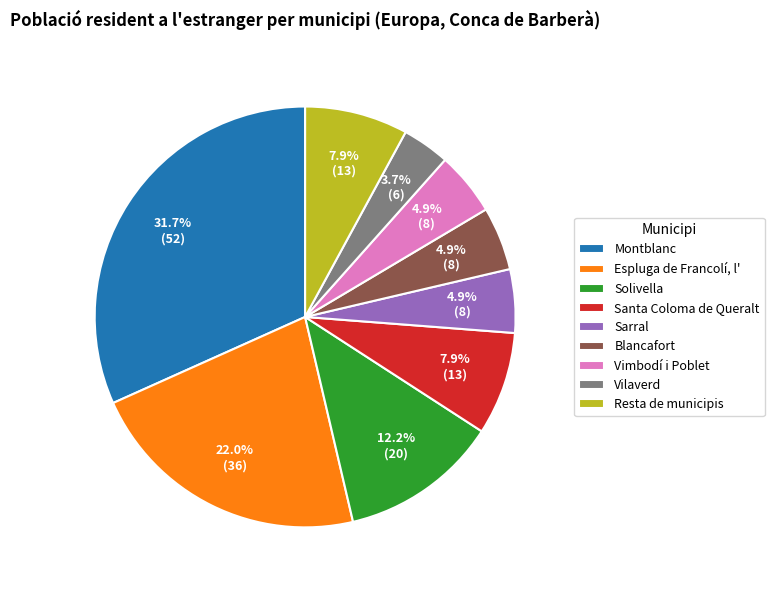

To the nearest percent, what is the difference between the Vilaverd and Montblanc slice percentages?

28%